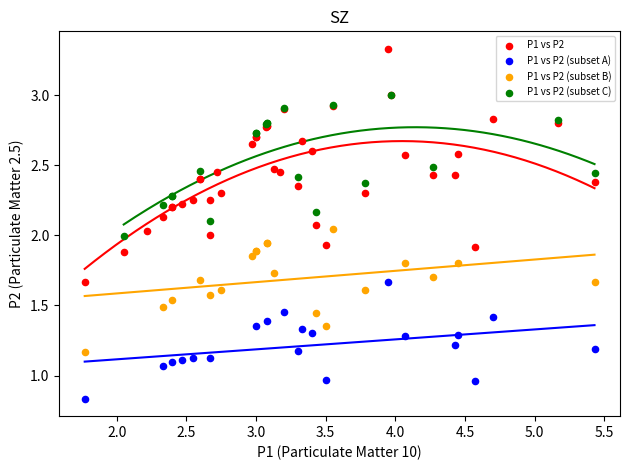

Which series contains the highest Y value?

P1 vs P2